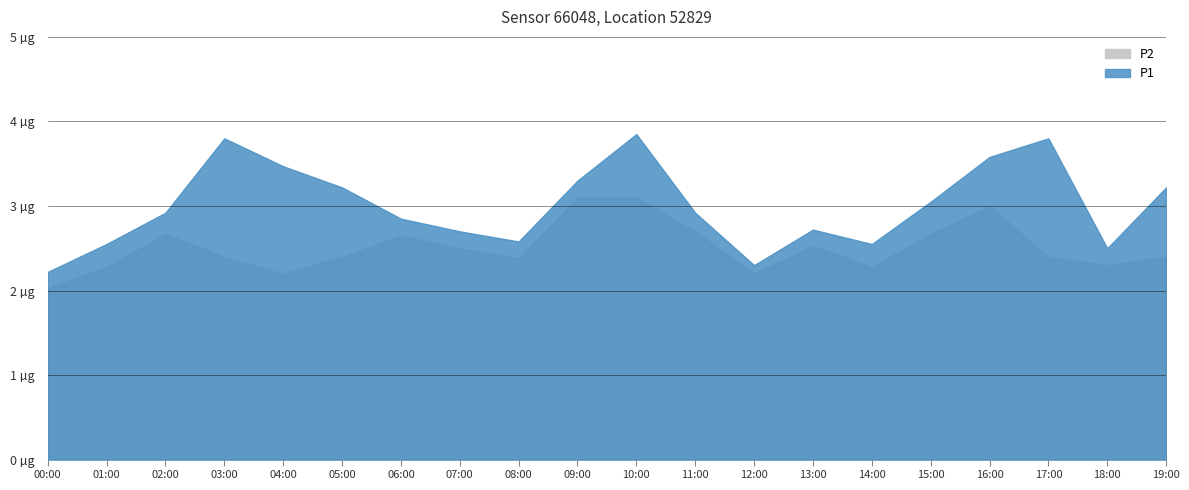

Where is P2 nearest to the value 2?

00:00